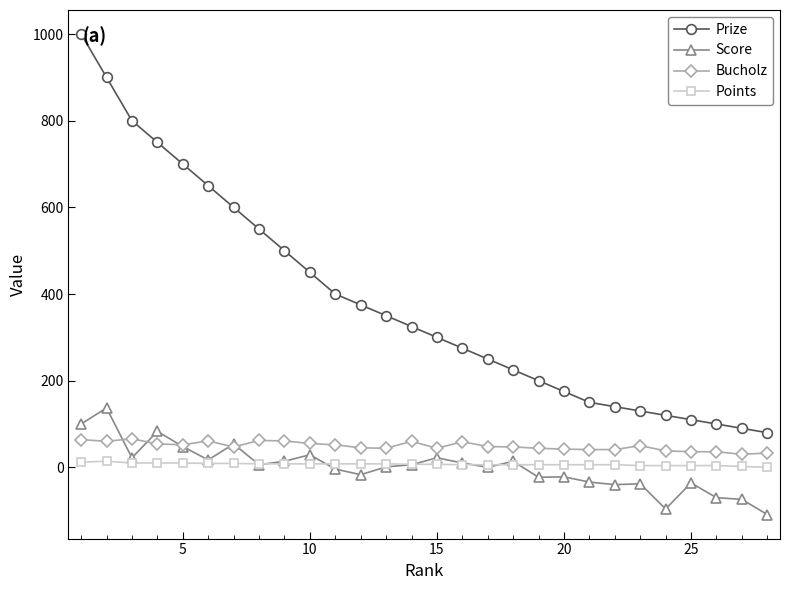

Which series has the largest range (max minus min)?

Prize